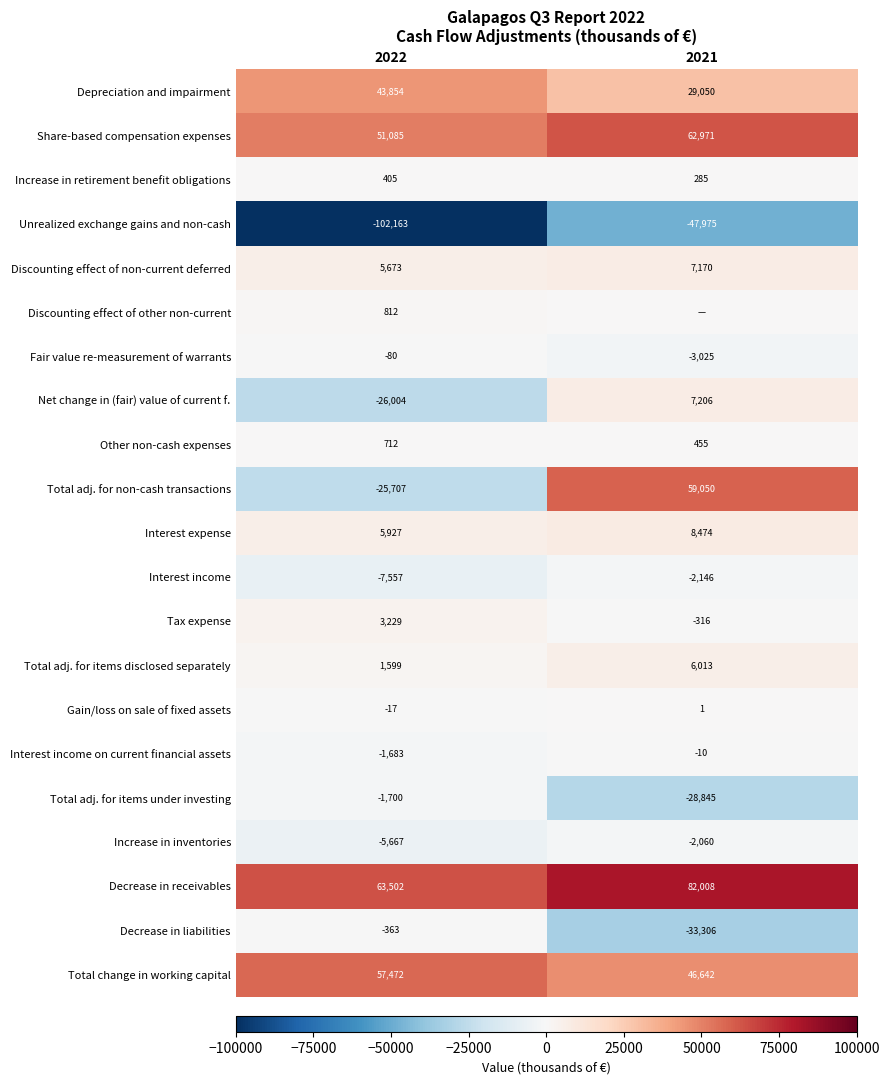

Count the number of data series in this chart.

21